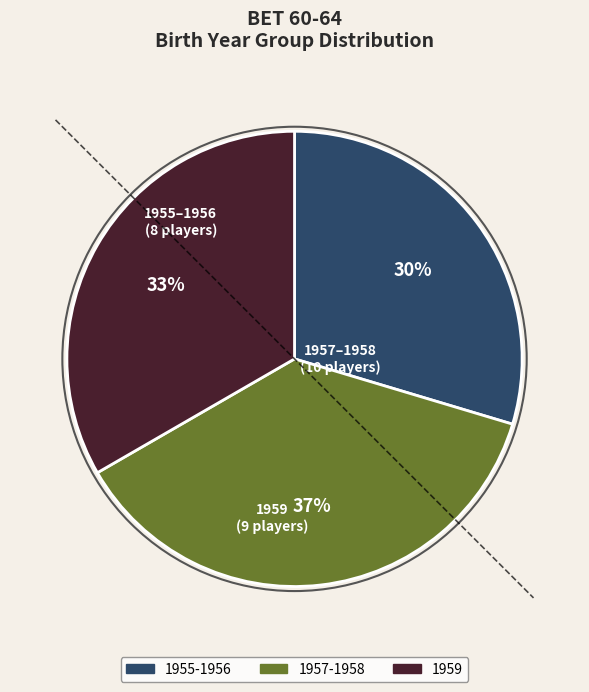

Is the sum of 1959 and 1955-1956 greater than half?

Yes